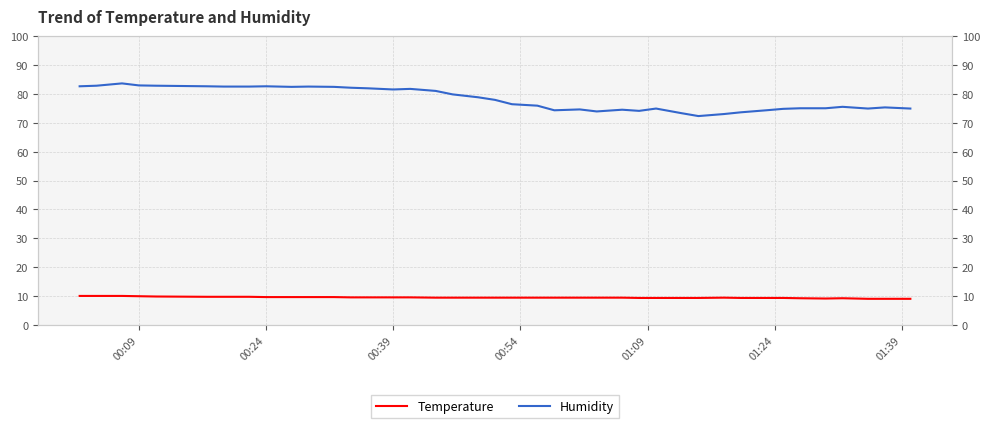

The Humidity series shows 115.0 at 11. True or false?

False